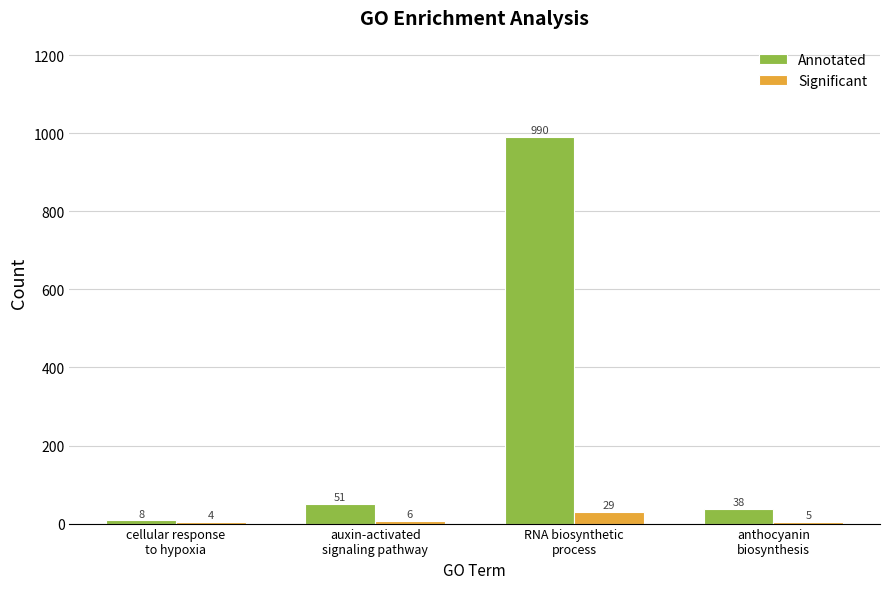

What value does the Significant series have at RNA biosynthetic
process?

29